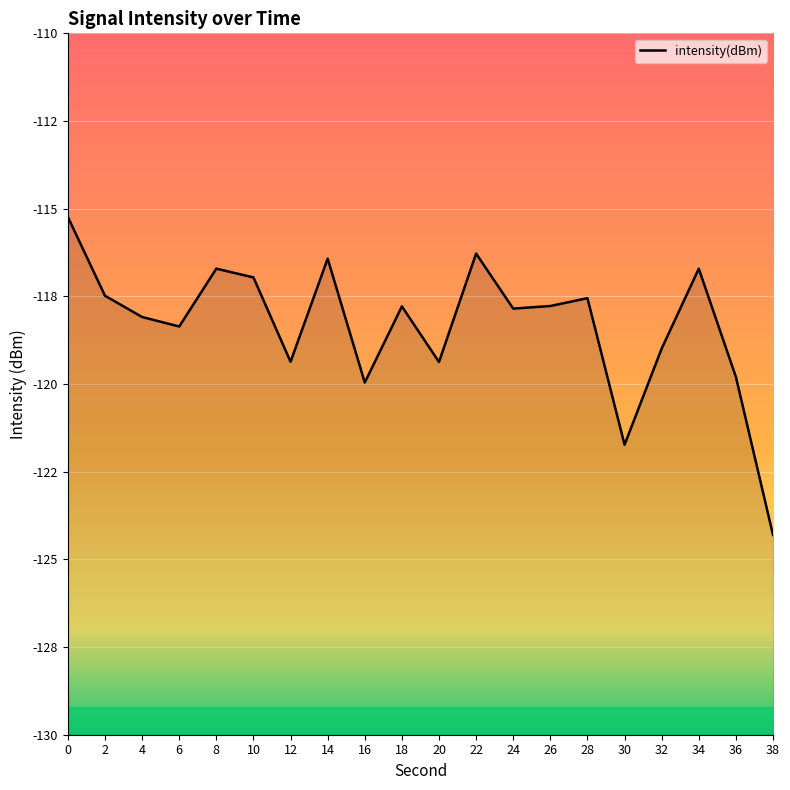

Reading right to left, transcribe all the data shown in this chart.

38=-124.3	36=-119.8	34=-116.7	32=-119.0	30=-121.7	28=-117.6	26=-117.8	24=-117.8	22=-116.3	20=-119.4	18=-117.8	16=-120.0	14=-116.4	12=-119.4	10=-117.0	8=-116.7	6=-118.4	4=-118.1	2=-117.5	0=-115.2